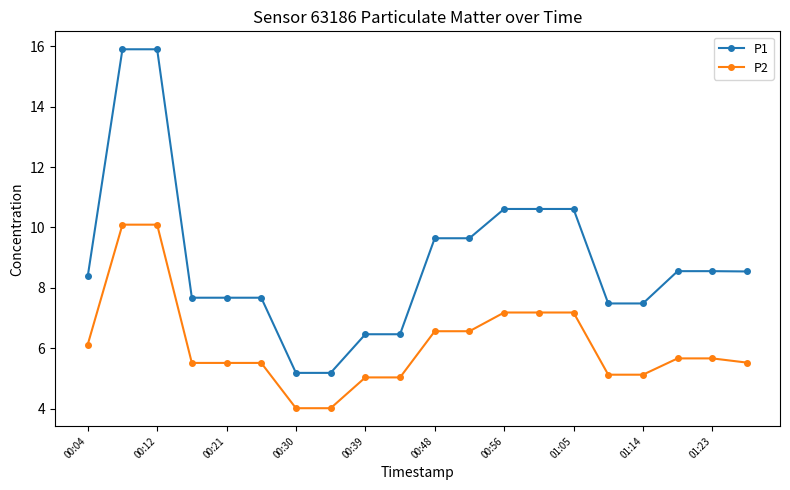

What is the smallest value displayed?

4.0